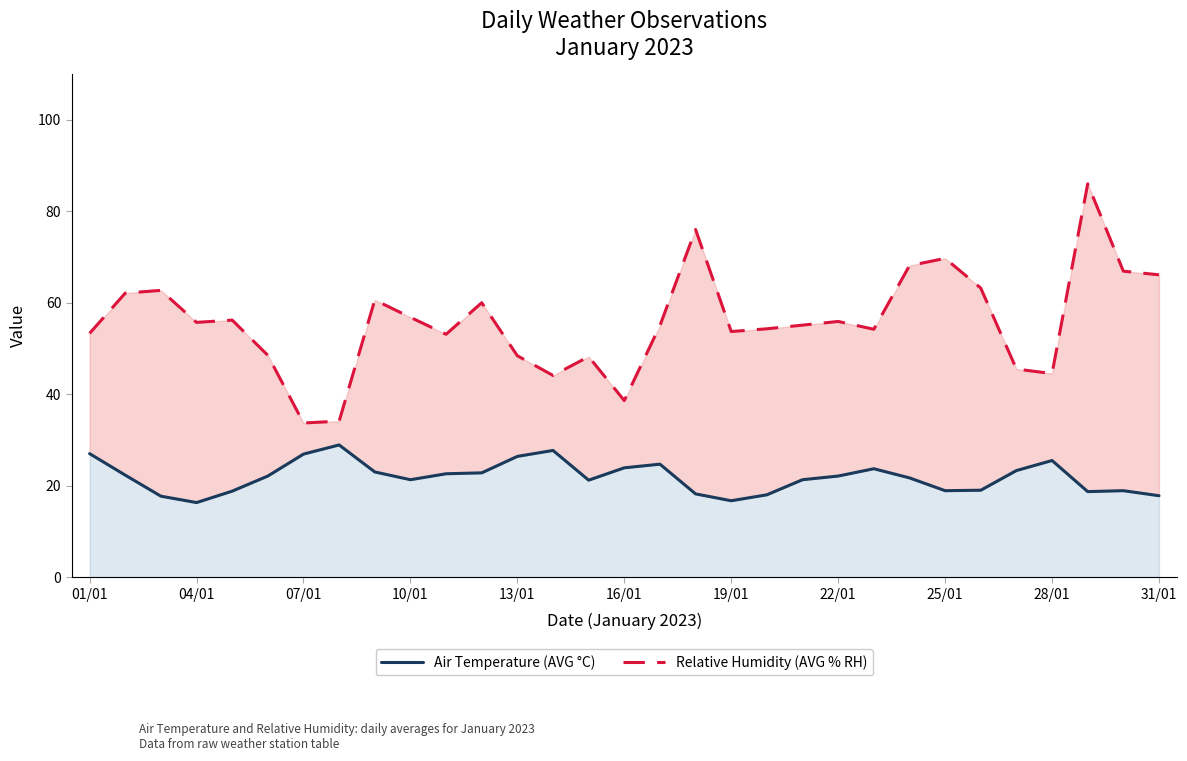

What is the total value across all series at 28?

104.7